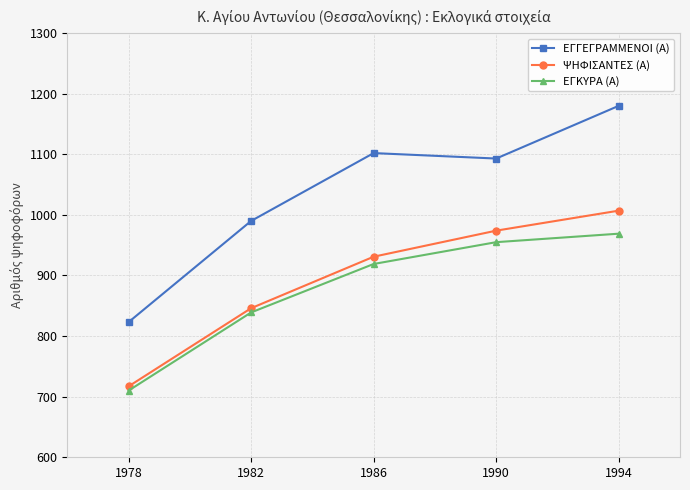

What is the difference between the maximum and second lowest values in the ΨΗΦΙΣΑΝΤΕΣ (Α) series?

161